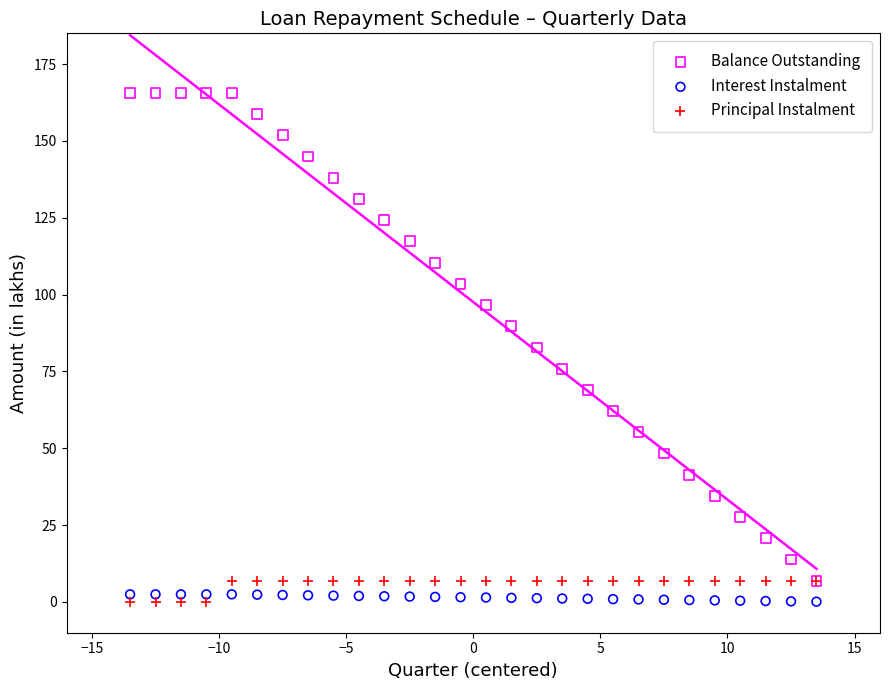

Which series has the largest Y range (max minus min)?

Balance Outstanding